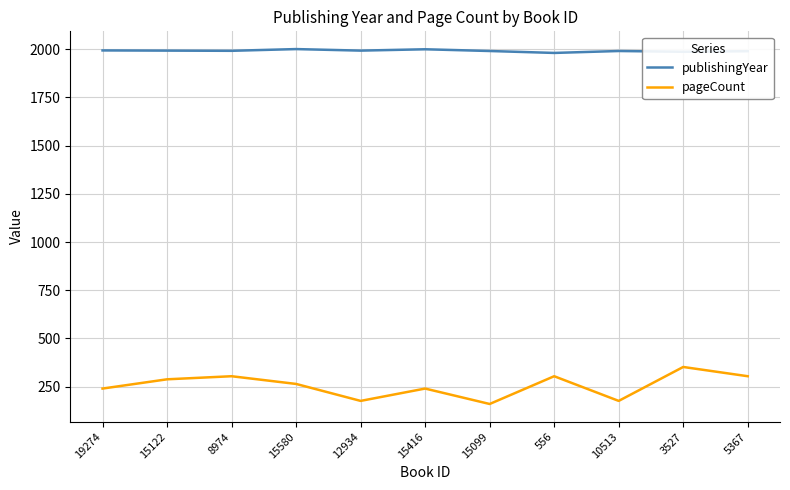

True or false: publishingYear and pageCount cross at least once.

False